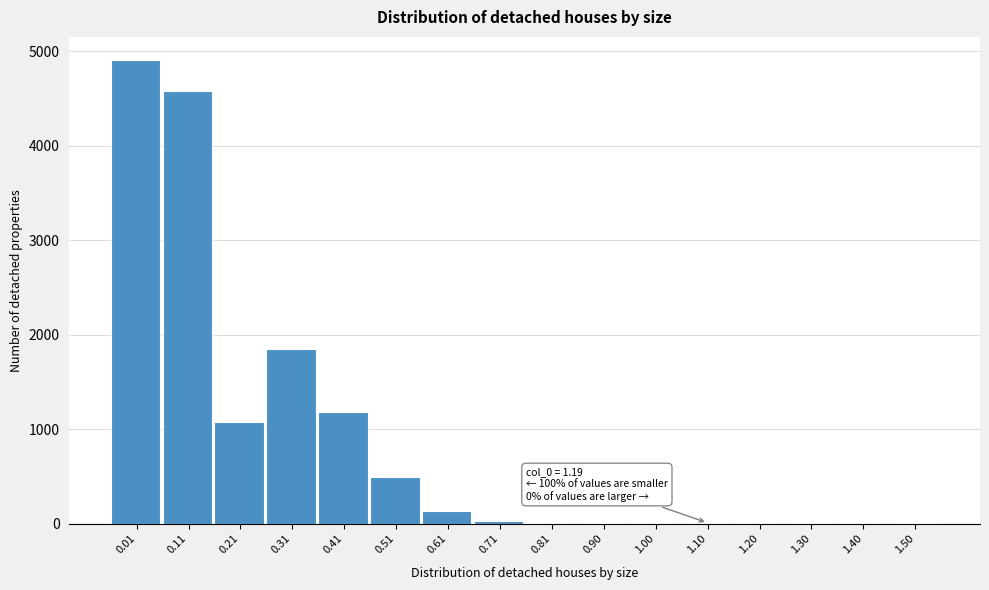

What is the sum of all values?

14337